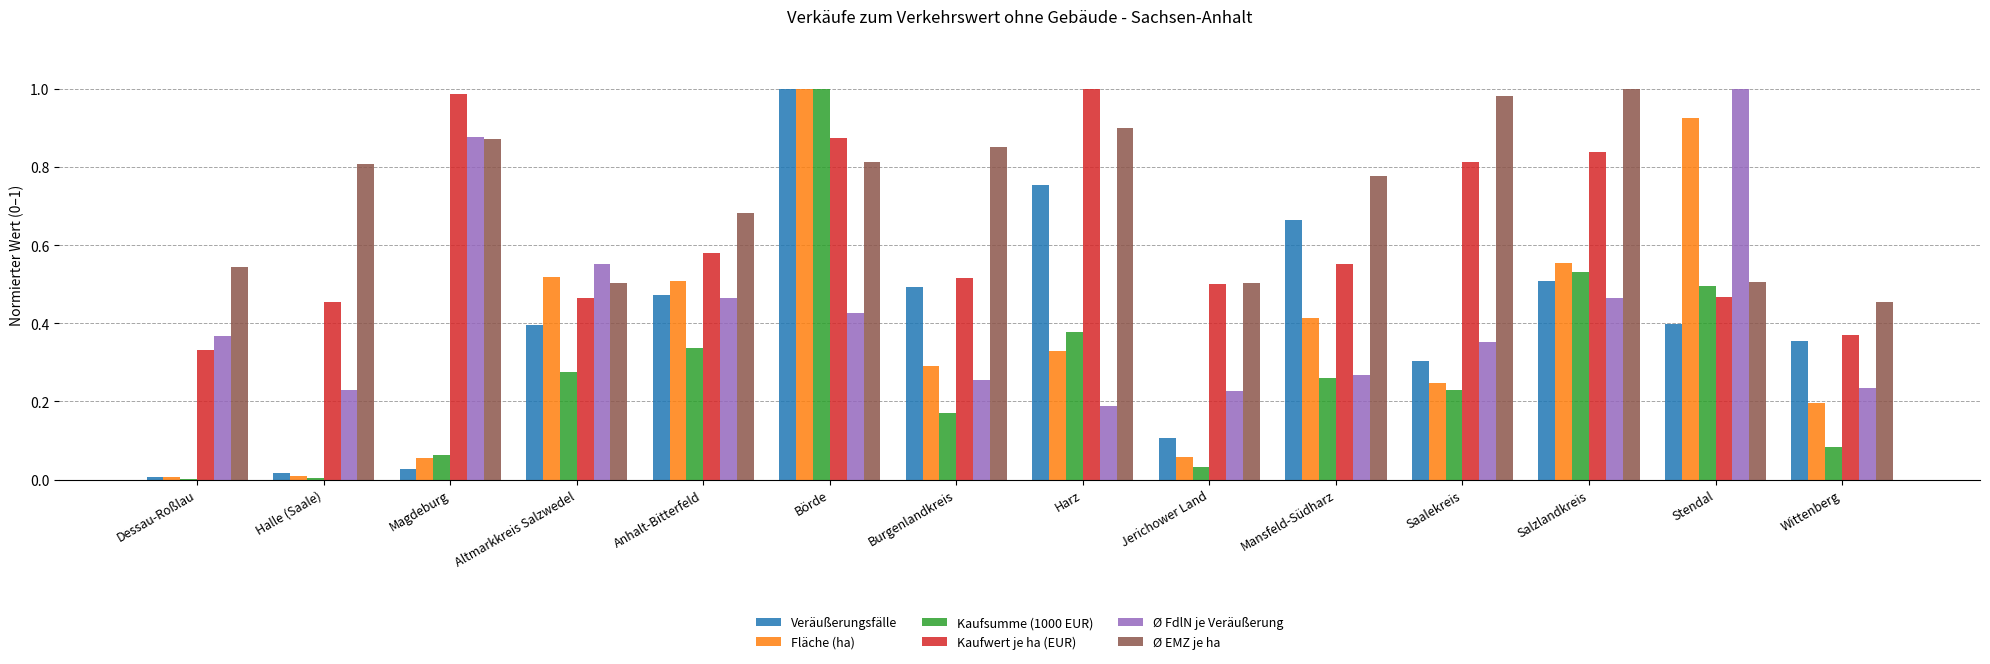

What are all the series names shown in the legend?

Veräußerungsfälle, Fläche (ha), Kaufsumme (1000 EUR), Kaufwert je ha (EUR), Ø FdlN je Veräußerung, Ø EMZ je ha